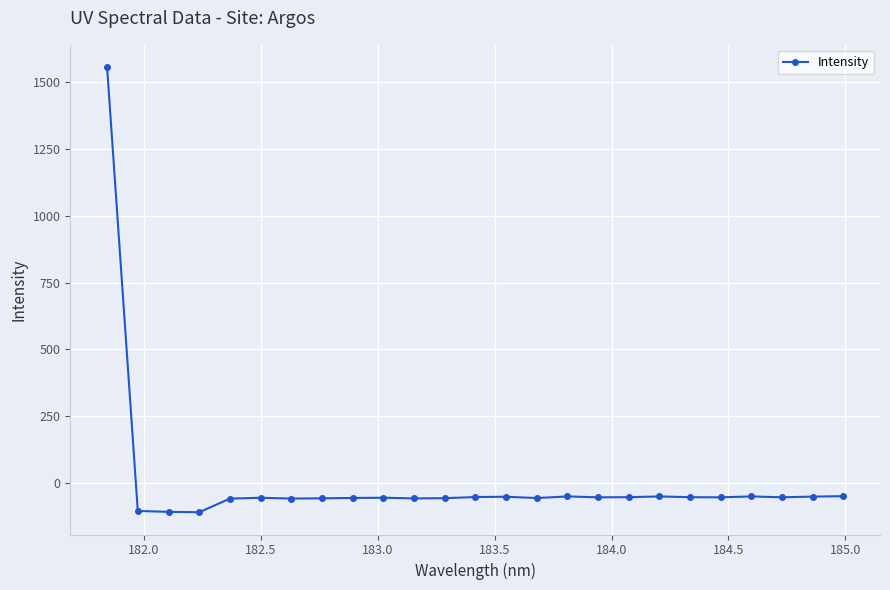

True or false: there are more than 2 points higher than both neighbors.

True